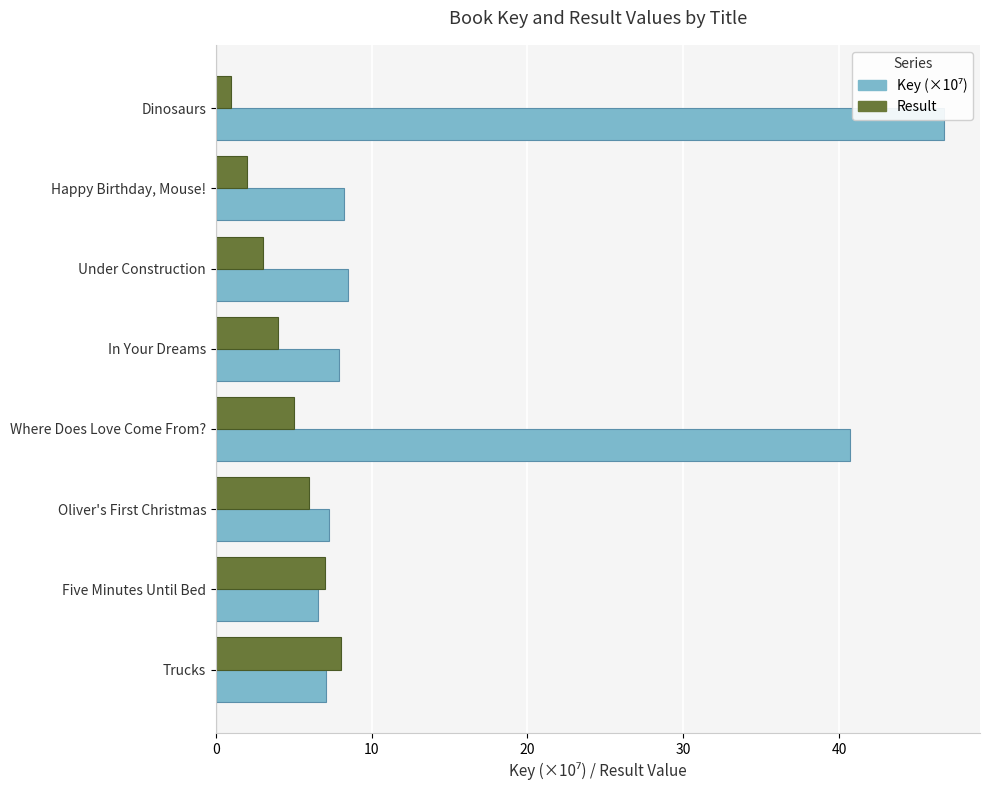

What is the difference between the highest and lowest values at Happy Birthday, Mouse!?

6.2